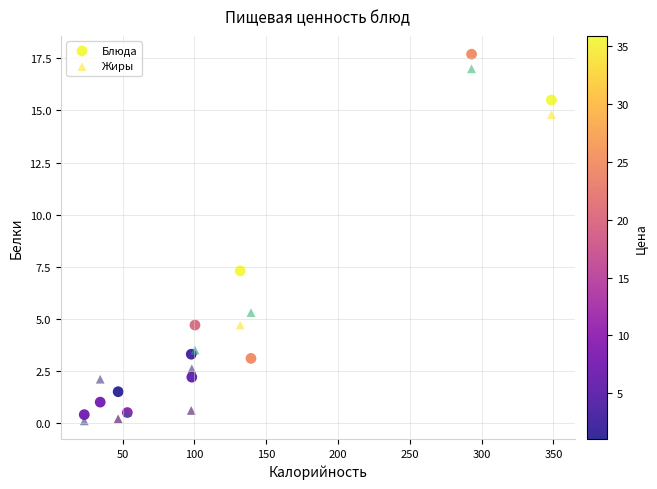

What is the X range (max minus min) for the scatter plot?

325.3